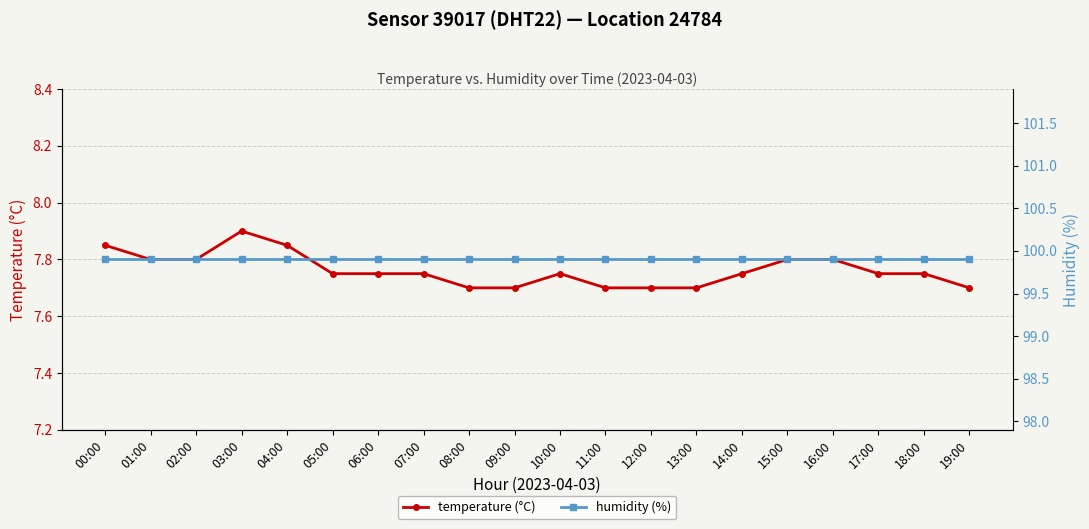

Which has a higher value, 07:00 or 13:00?

07:00